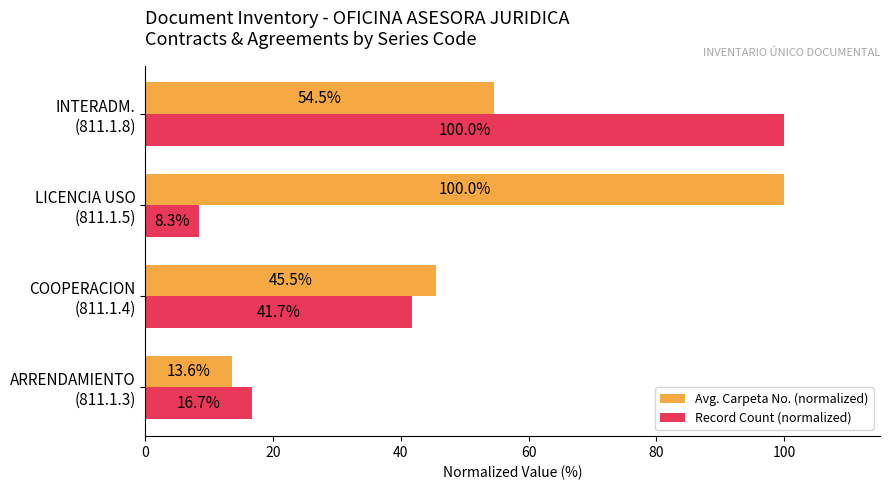

What is the sum of all Record Count (normalized) values?

166.7